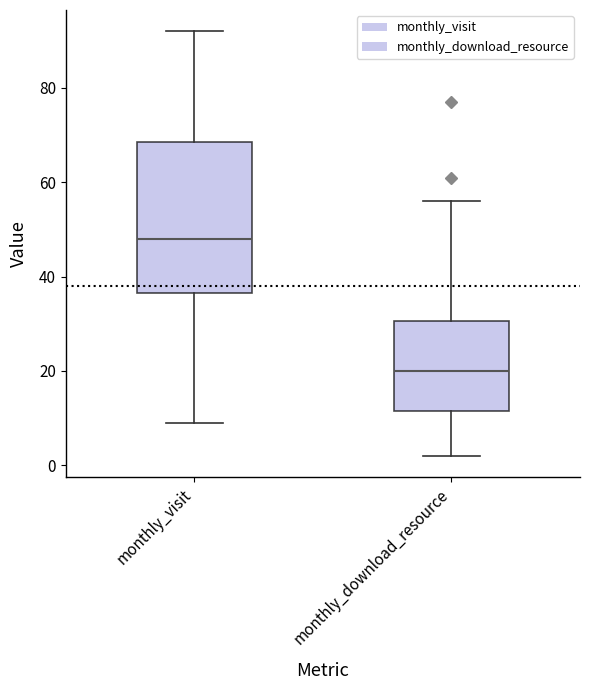

Comparing the boxes themselves (not the whiskers), which one is the tallest?

monthly_visit